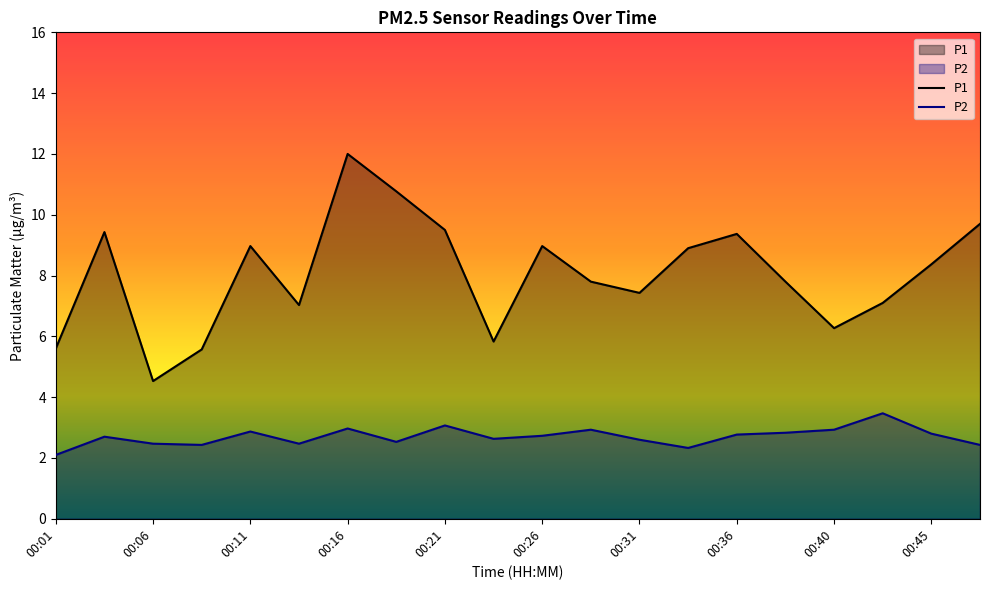

What are all the series names shown in the legend?

P1, P2